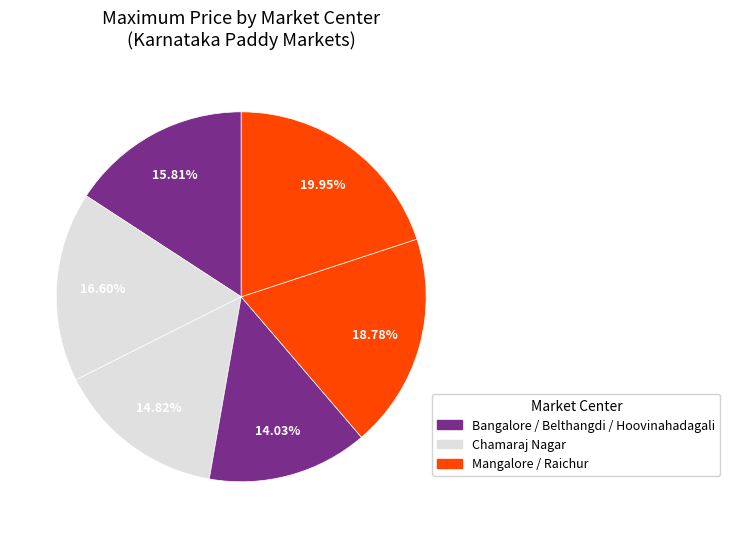

Count the number of slices in the pie.

6